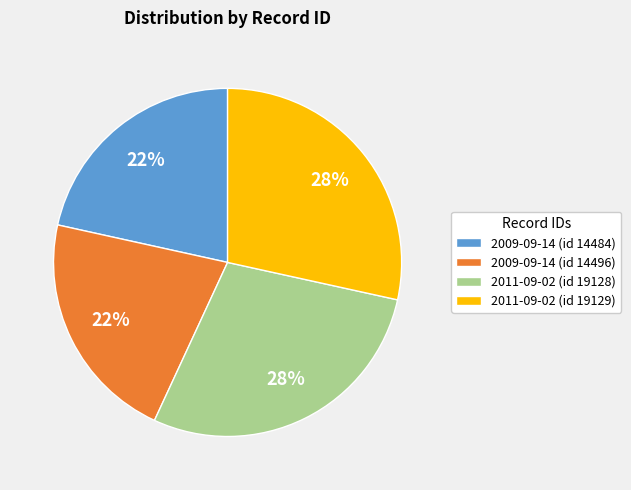

True or false: 2009-09-14 (id 14496) accounts for 22% of the total.

True